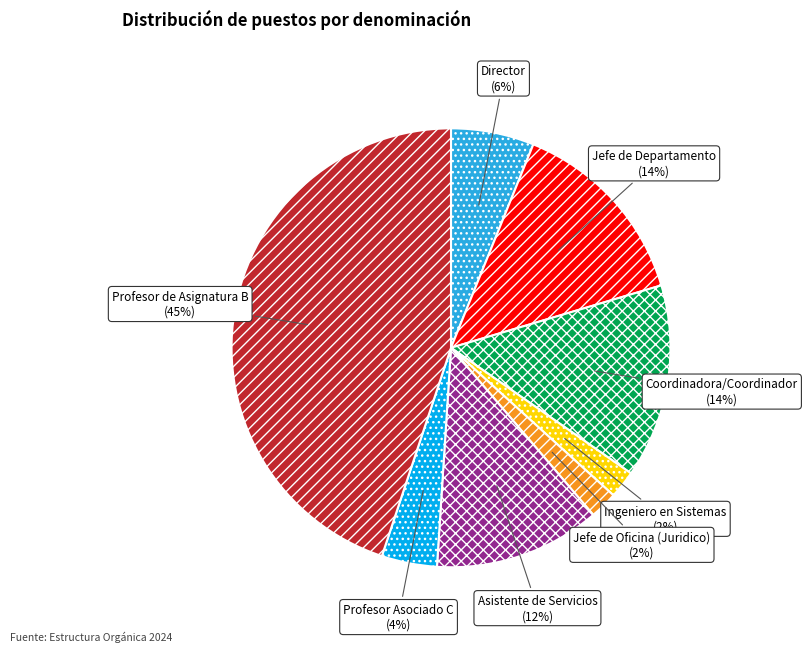

To the nearest percent, what is the average slice percentage?

12%